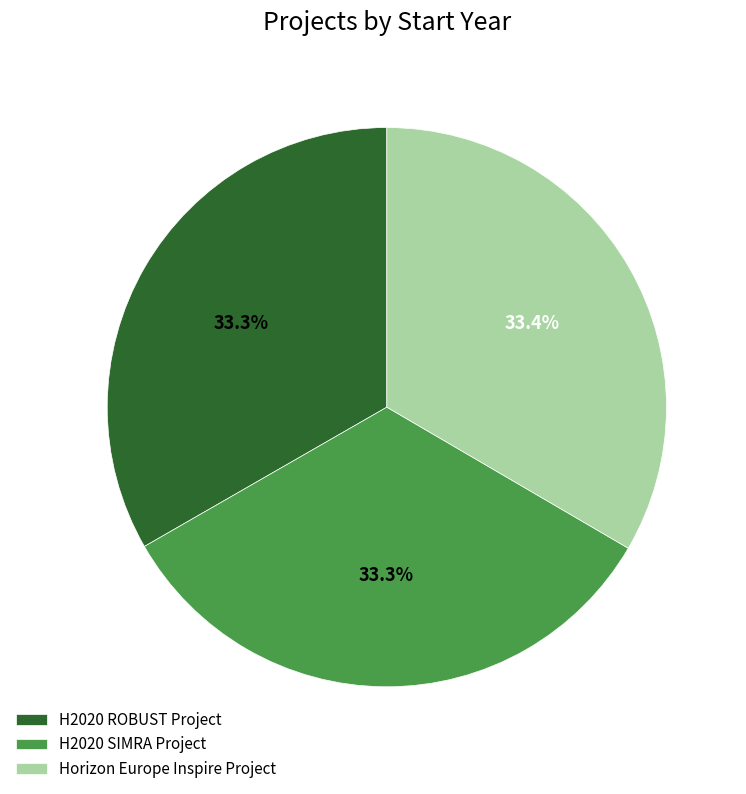

Approximately how many times larger is the value at H2020 SIMRA Project compared to H2020 ROBUST Project?

1.0